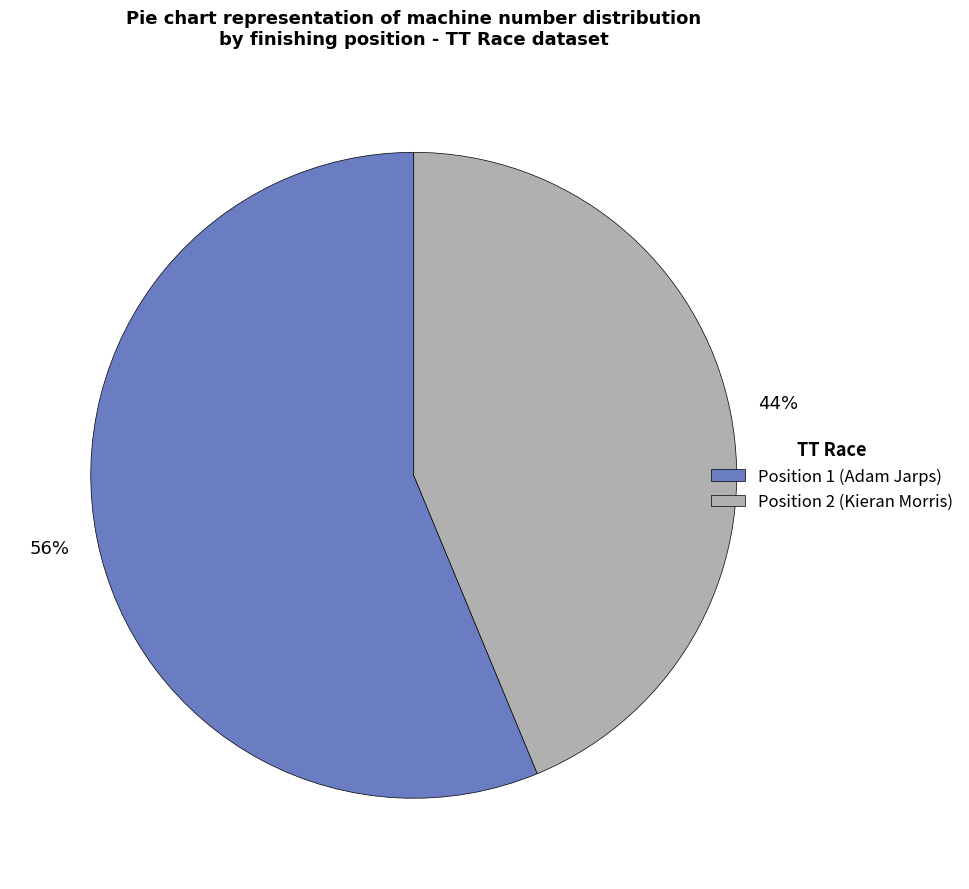

Count the number of slices in the pie.

2